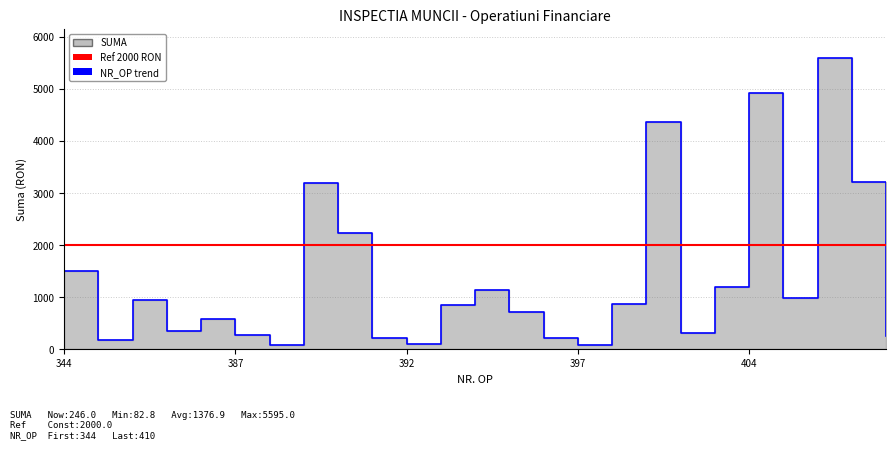

What is the maximum value shown in the chart?

5595.0